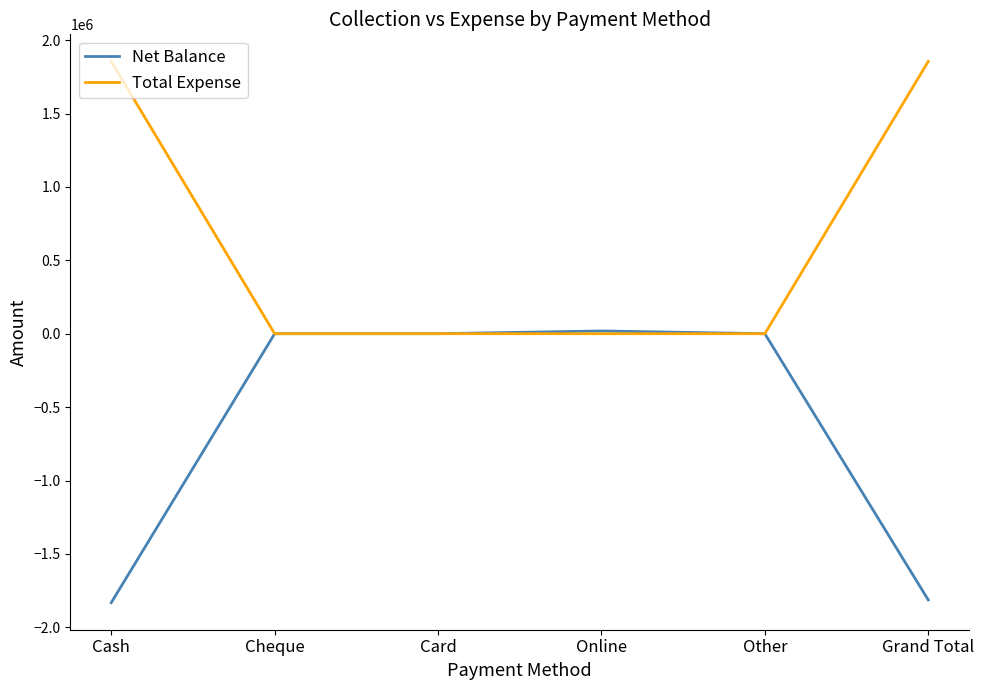

Reading left to right, list all the values displayed in this chart.

Net Balance: Cash=-1832100	Cheque=0	Card=0	Online=18700	Other=0	Grand Total=-1813400
Total Expense: Cash=1855000	Cheque=0	Card=0	Online=0	Other=0	Grand Total=1855000